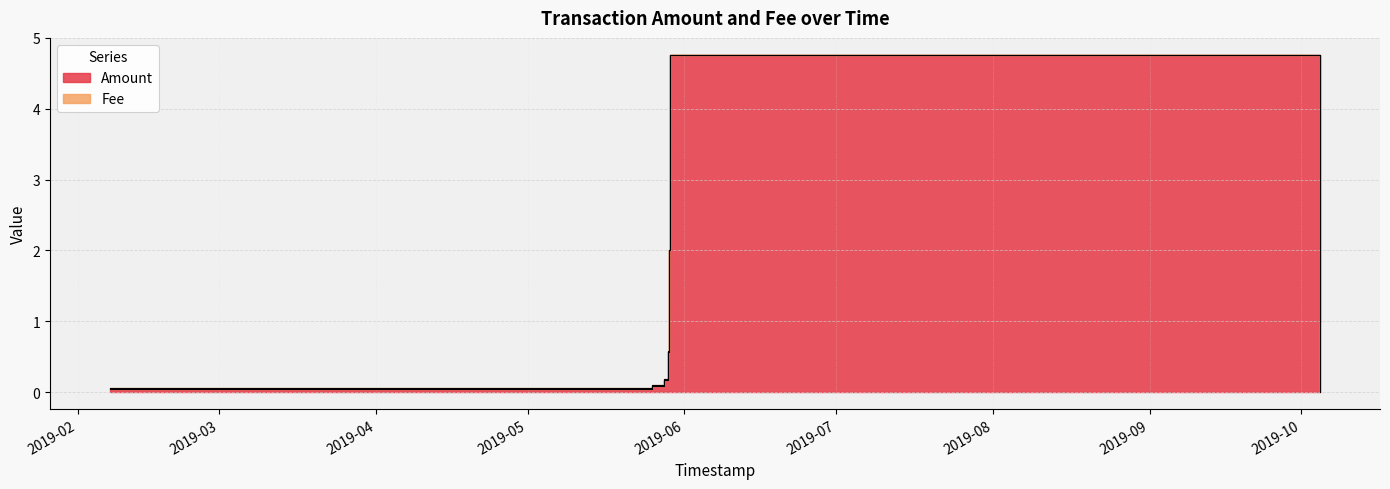

How many lines are shown in the chart?

1